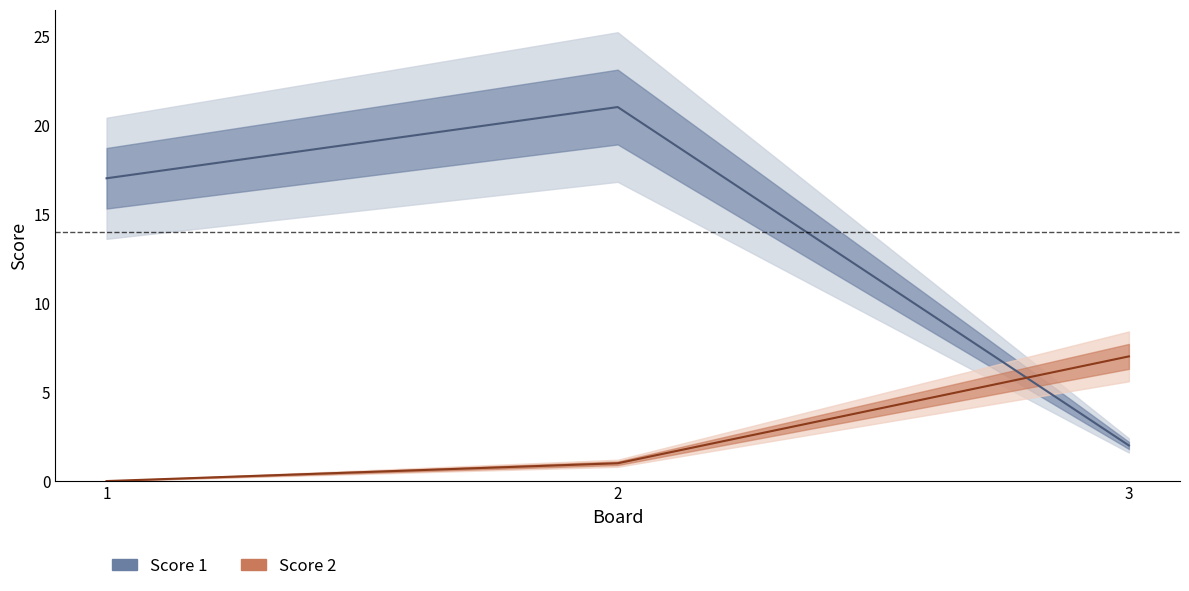

Reading left to right, what are all the values shown in this chart?

Score 1: 17	21	2
Score 2: 0	1	7